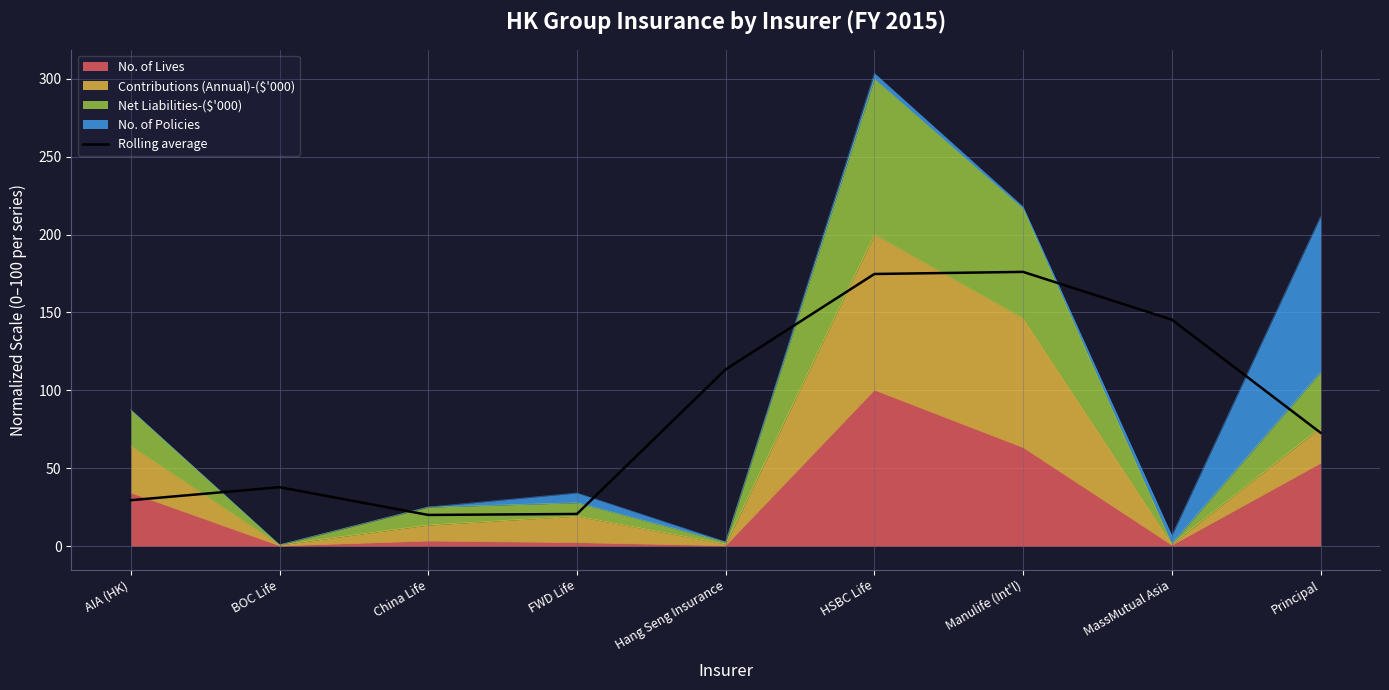

What is the value of the 2nd point from the left?

37.8